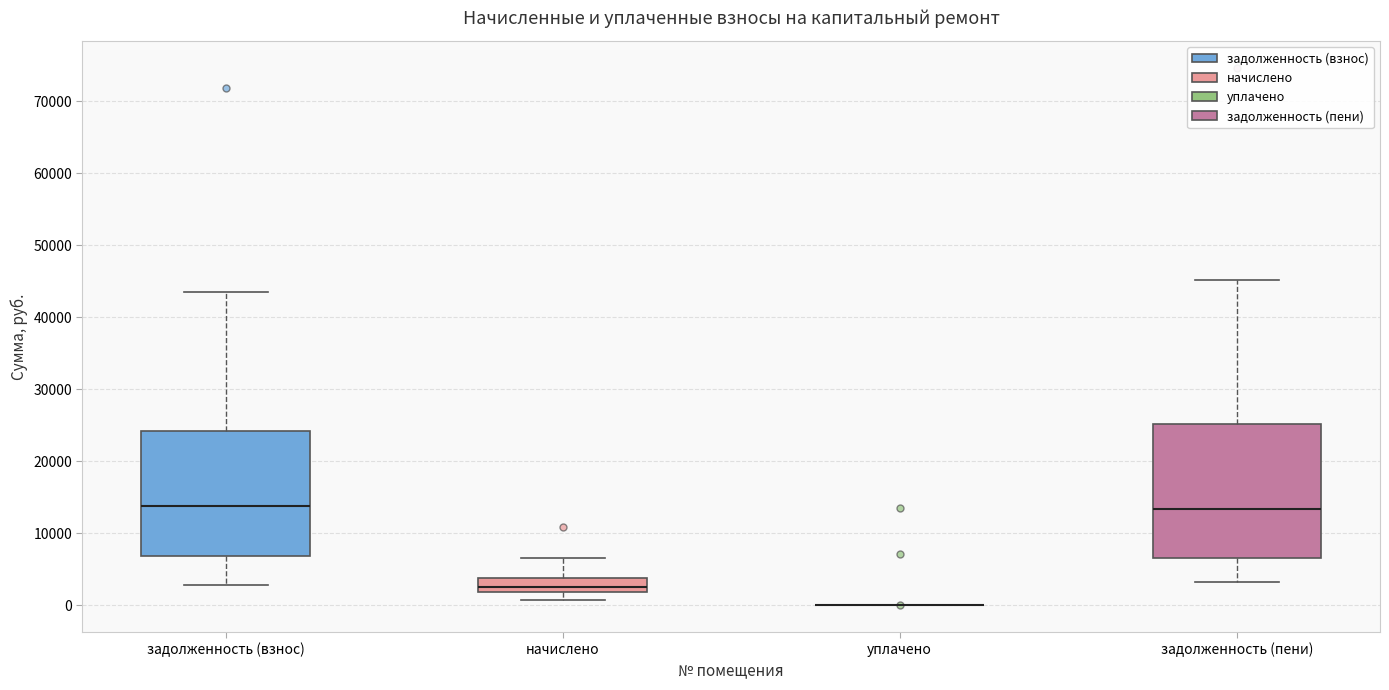

Reading left to right, read every box against the y-axis: the position of its median line, the range the box covers, and the ends of its whiskers. The values are not printed on the chart, so give them approximately, as read against the axis.

задолженность (взнос): median 14000, box 7000 to 24000, whiskers 3000 to 44000
начислено: median 3000, box 2000 to 4000, whiskers 1000 to 7000
уплачено: box collapsed to a line at 0, whiskers 0 to 0
задолженность (пени): median 13000, box 7000 to 25000, whiskers 3000 to 45000